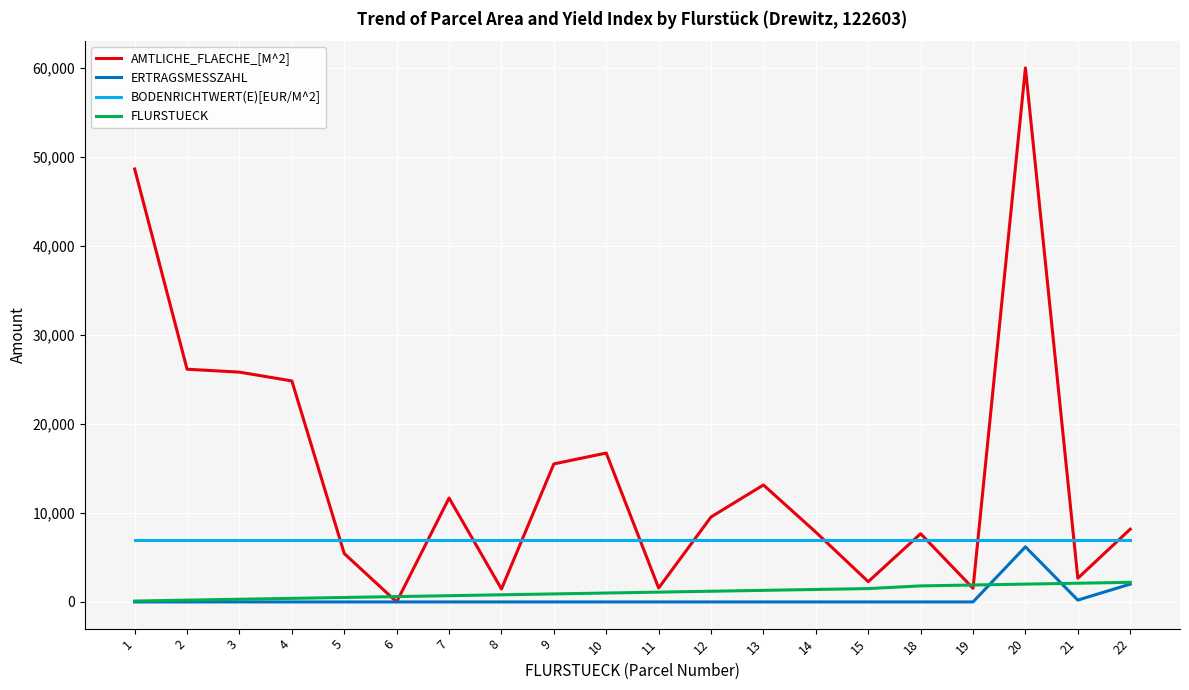

Which series changed the most between 2 and 21?

AMTLICHE_FLAECHE_[M^2]